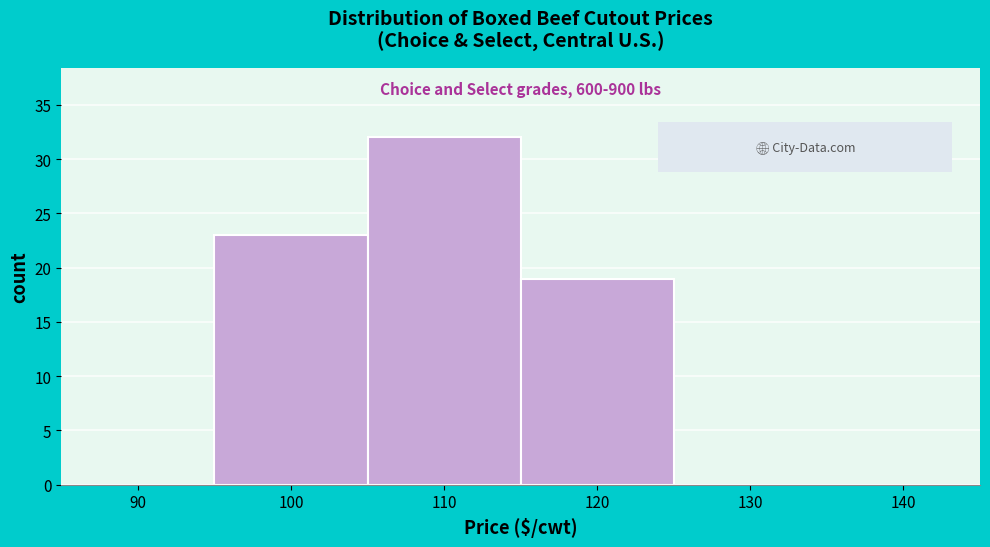

Reading right to left, transcribe all the data shown in this chart.

140=0	130=0	120=19	110=32	100=23	90=0